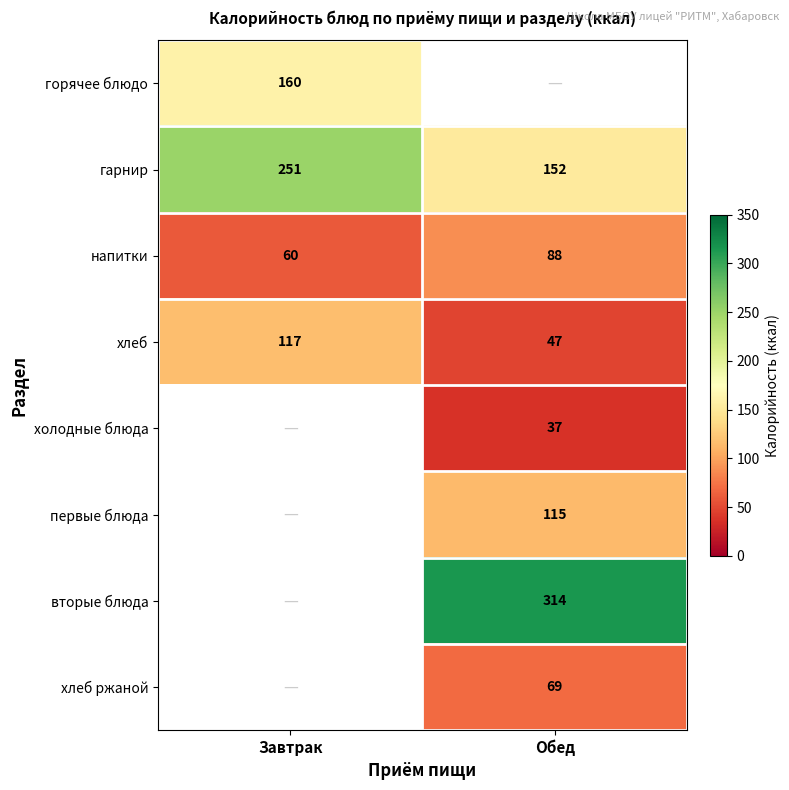

Which has a higher value, Завтрак or Обед?

Обед